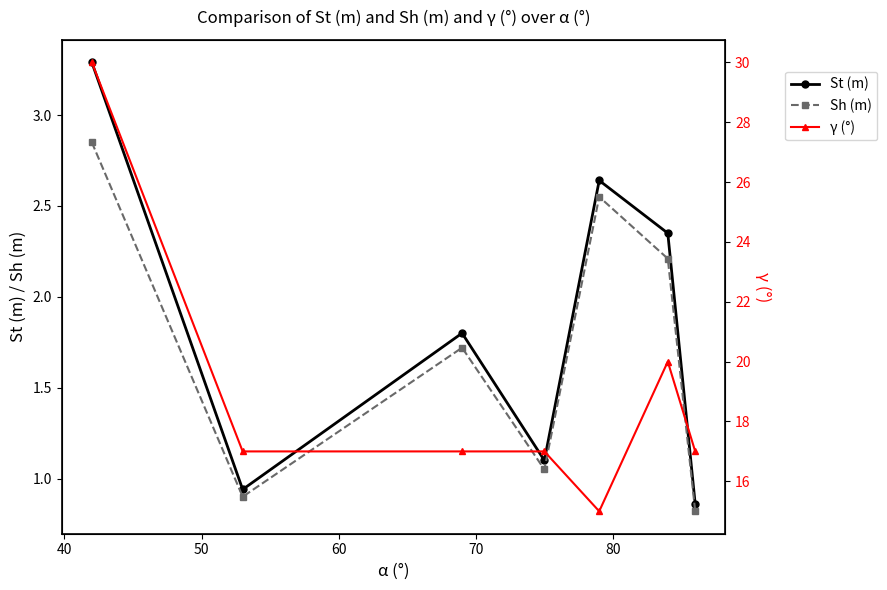

True or false: γ (°) and Sh (m) cross at least once.

False